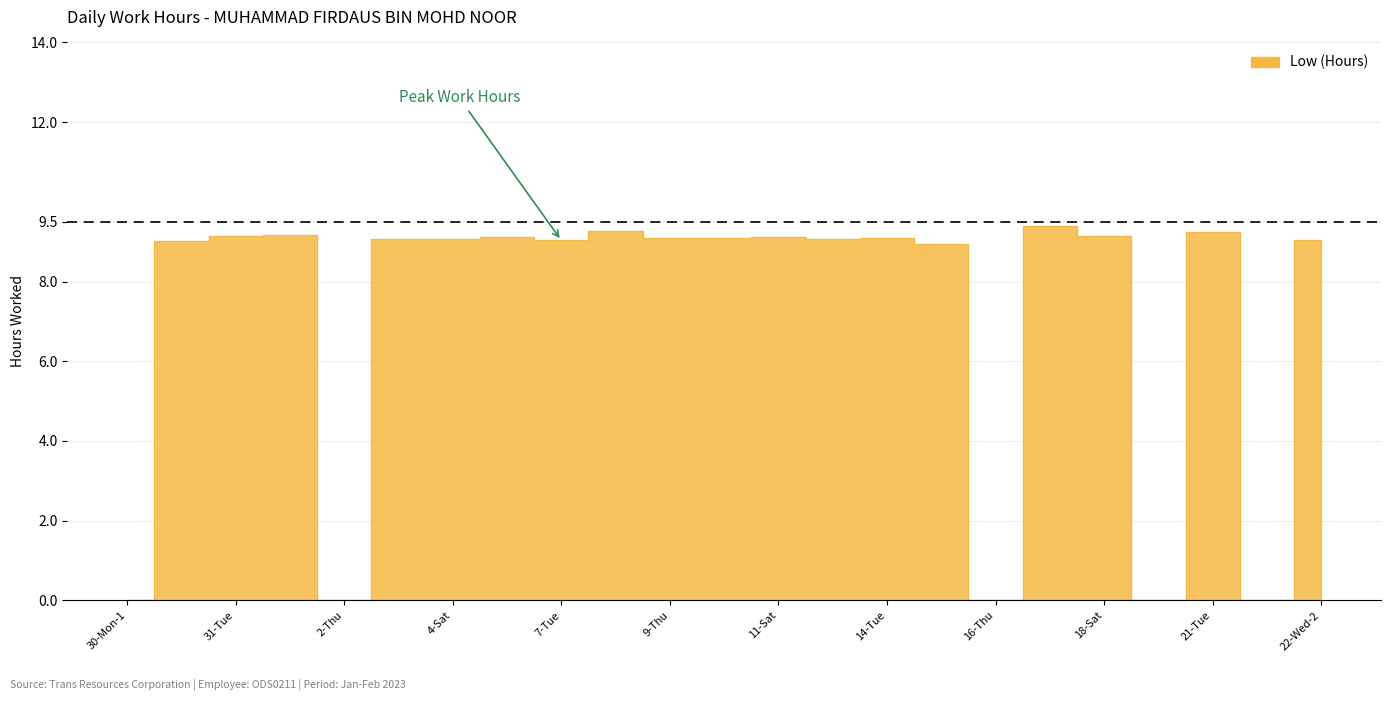

Reading right to left, list all the values displayed in this chart.

22-Wed-2=9.0	22-Wed-1=0.0	21-Tue=9.2	20-Mon=0.0	18-Sat=9.2	17-Fri=9.4	16-Thu=0.0	15-Wed=8.9	14-Tue=9.1	13-Mon=9.1	11-Sat=9.1	10-Fri=9.1	9-Thu=9.1	8-Wed=9.3	7-Tue=9.0	6-Mon=9.1	4-Sat=9.1	3-Fri=9.1	2-Thu=0.0	1-Wed=9.2	31-Tue=9.2	30-Mon-2=9.0	30-Mon-1=0.0